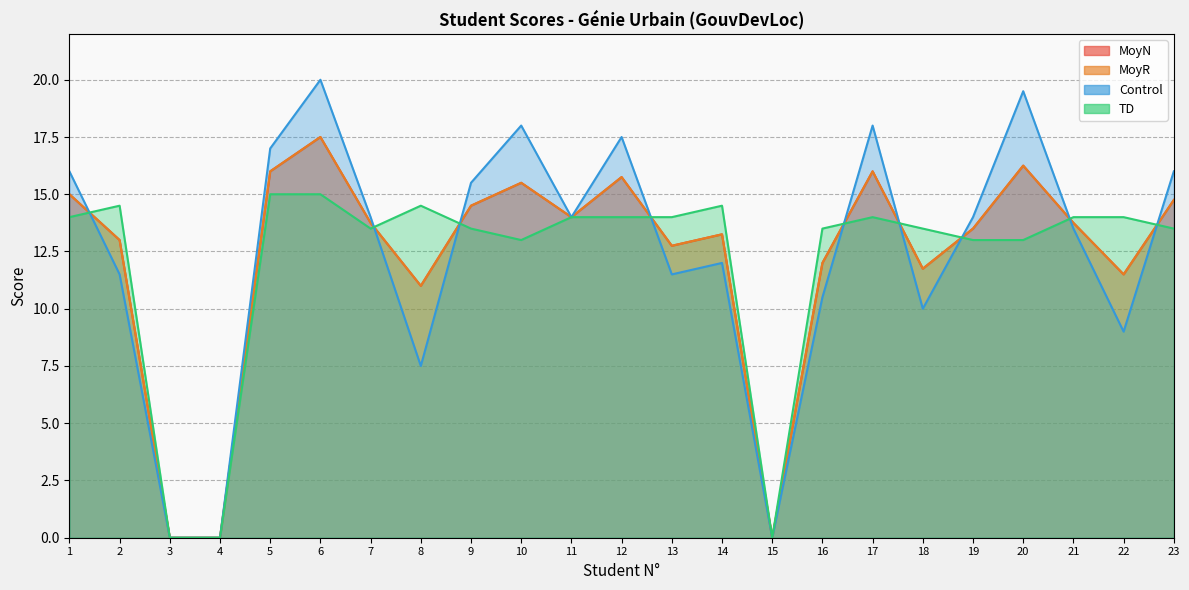

What is the difference between the maximum and minimum values in the Control series?

20.0